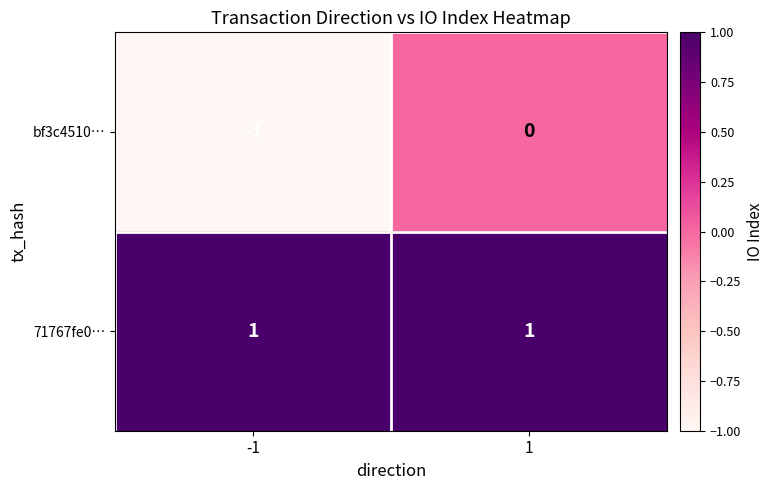

What is the spread (max minus min) of values at -1?

2